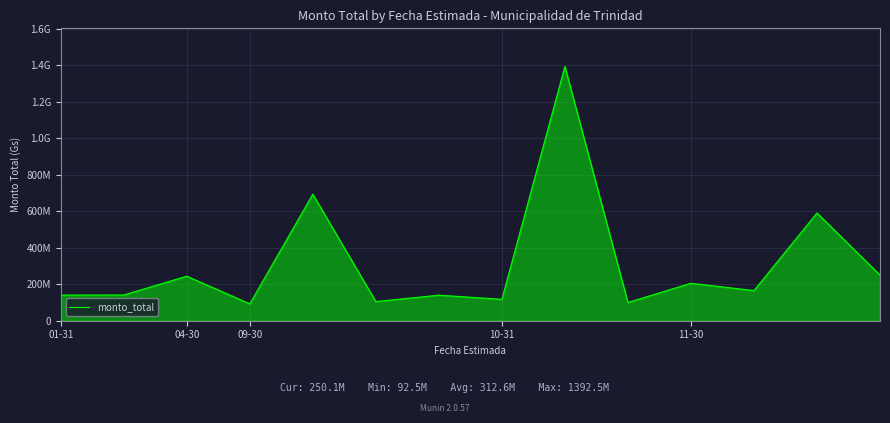

Does the chart have visible grid lines?

Yes